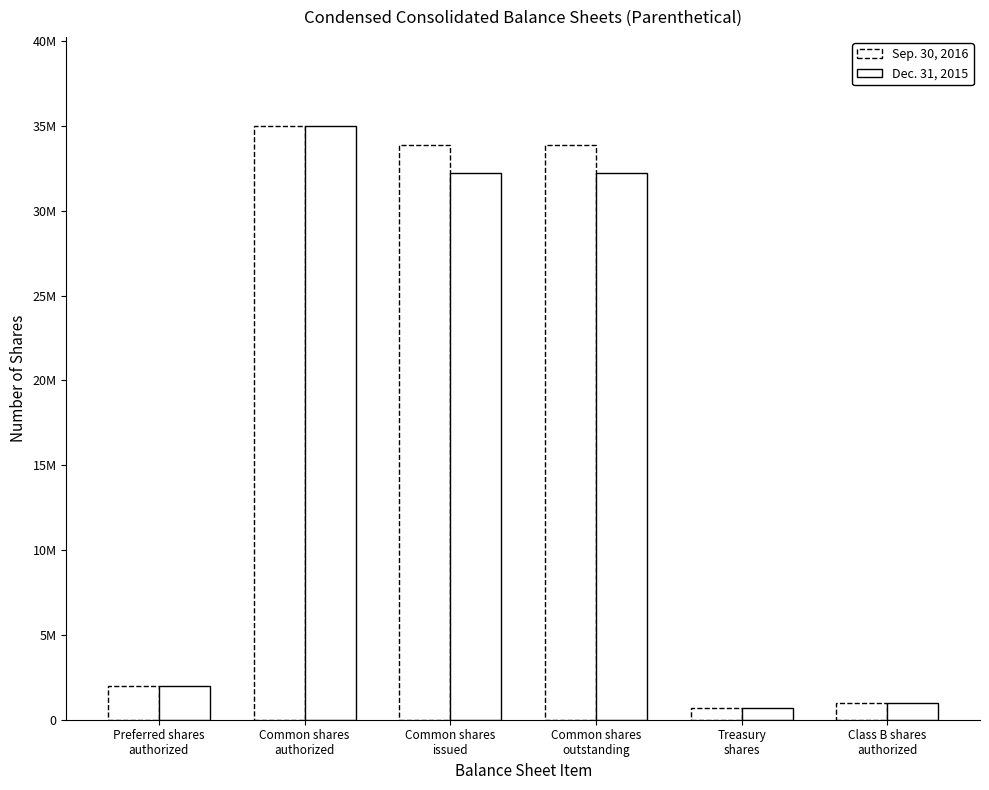

Is it true that Dec. 31, 2015 equals 32235525 at Common shares
issued?

True